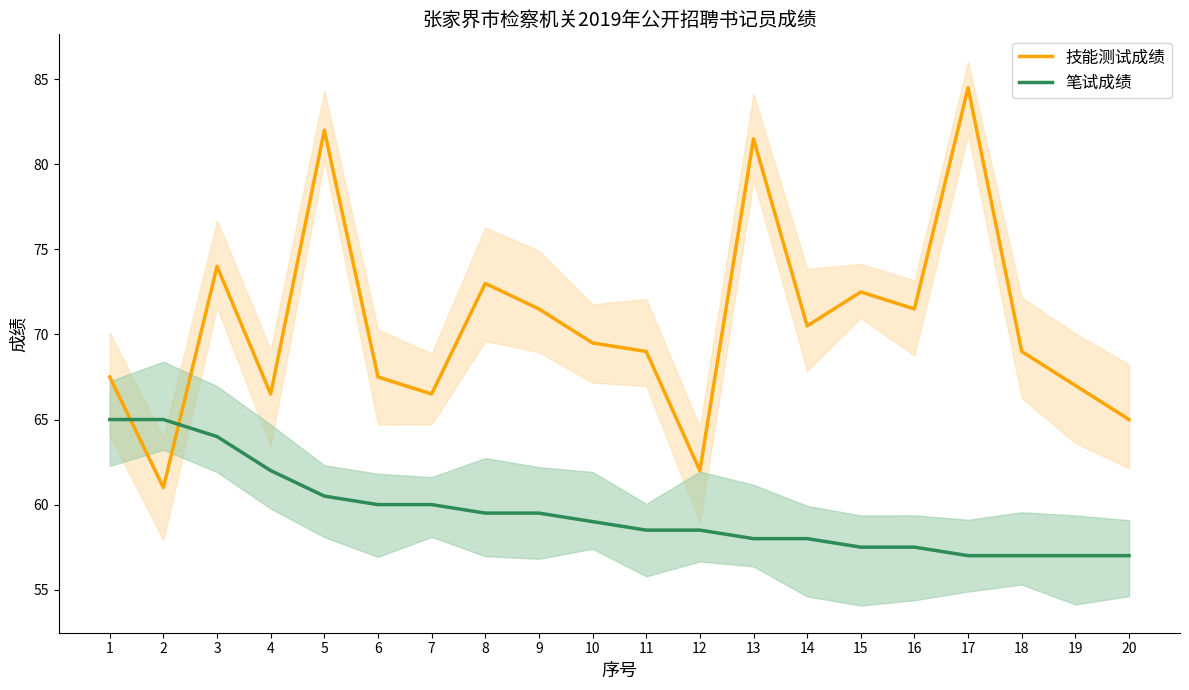

After their last crossing, which series has the higher values: 技能测试成绩 or 笔试成绩?

技能测试成绩